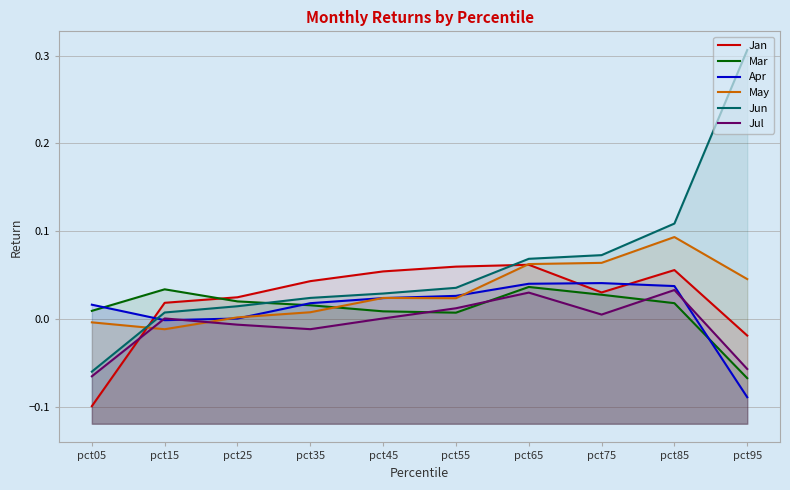

Which series has the largest total across all categories?

Jun